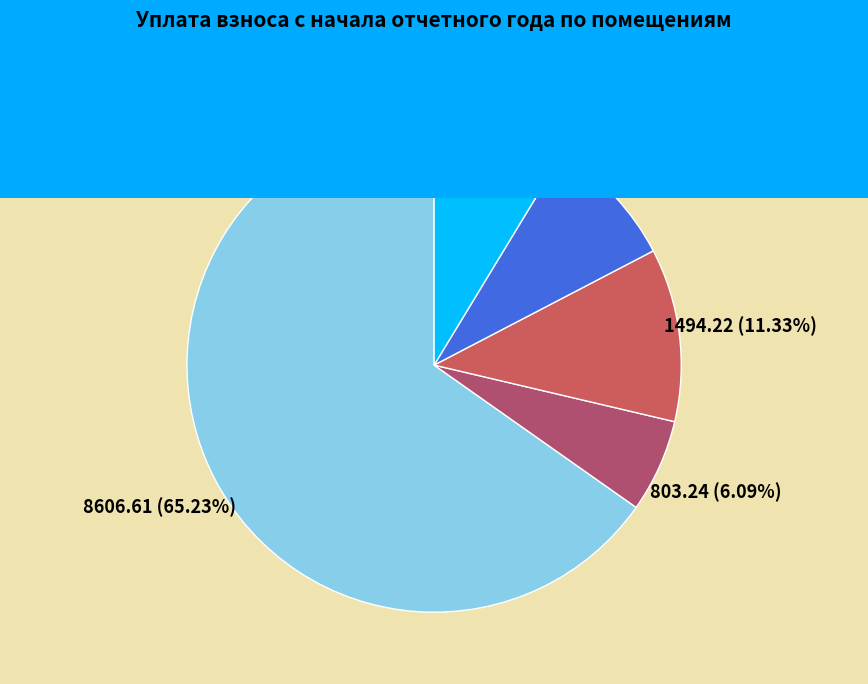

Count the number of slices in the pie.

5